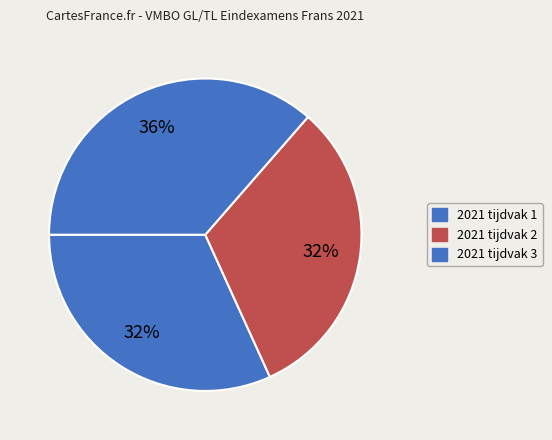

Which category has the smallest portion of the pie?

2021 tijdvak 1